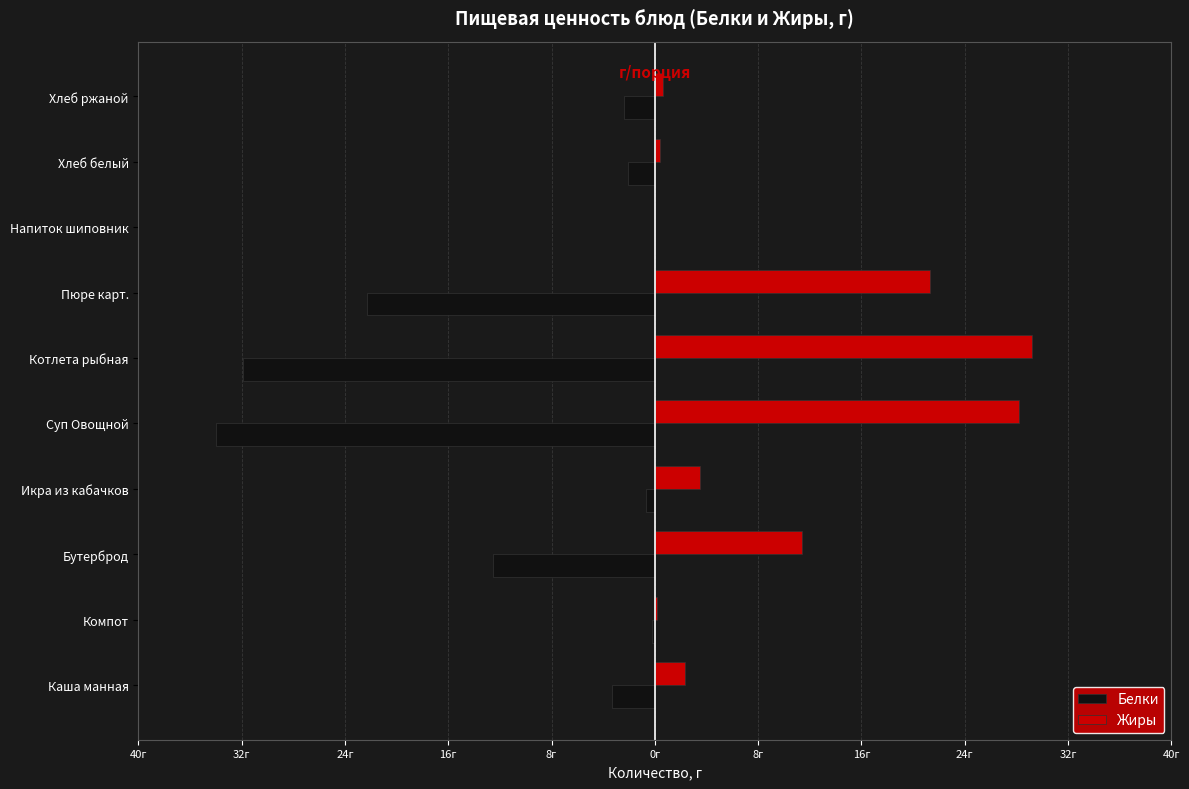

What are all the series names shown in the legend?

Белки, Жиры